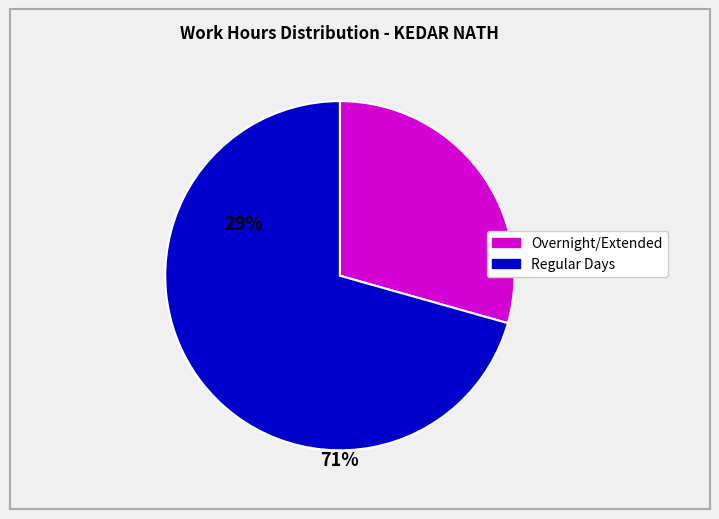

Is there any slice that represents more than half of the pie?

Yes